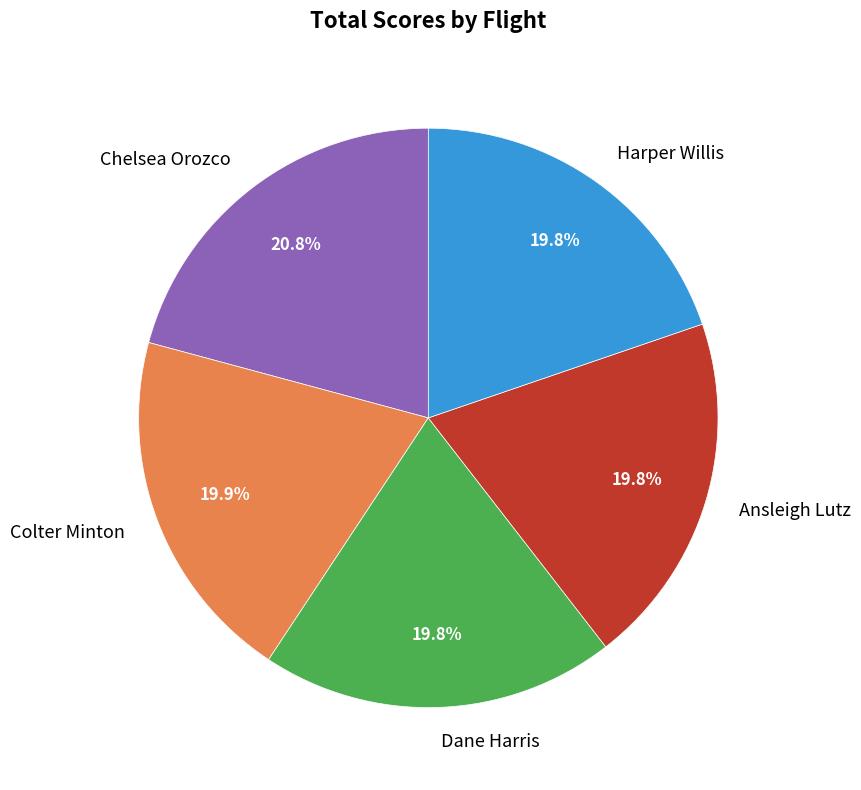

How much of the chart is everything except Chelsea Orozco?

79.2%